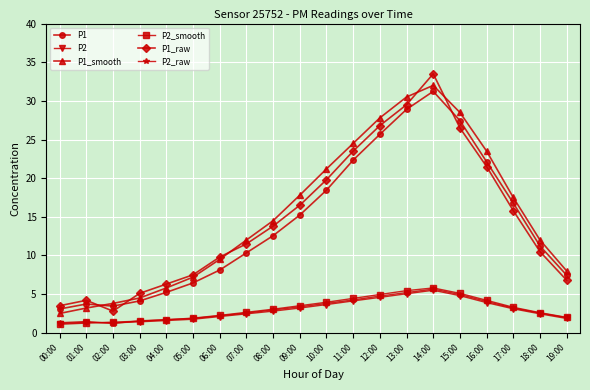

Which category has the highest value in the P1 series?

14:00